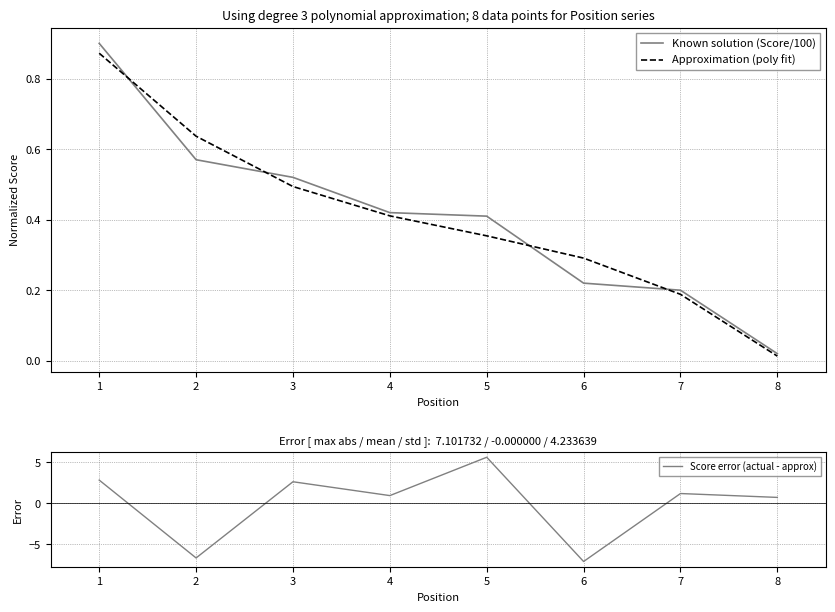

True or false: Approximation (poly fit) and Score error (actual - approx) intersect in this chart.

True